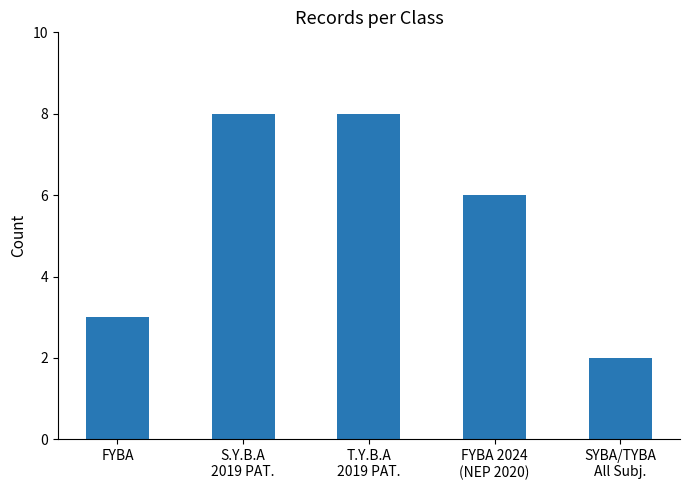

The value at T.Y.B.A
2019 PAT. is 8. True or false?

True